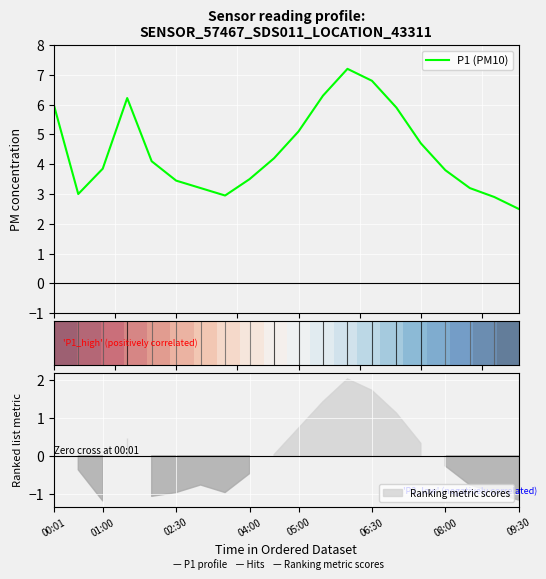

What is the minimum value for P1 (PM10)?

2.5